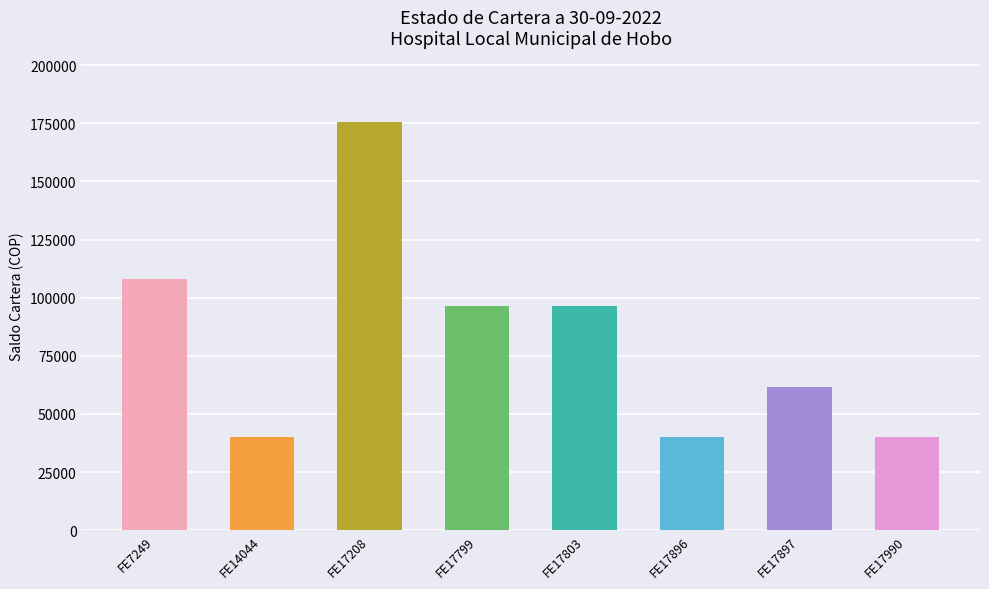

What is the difference between the maximum and minimum values?

135700